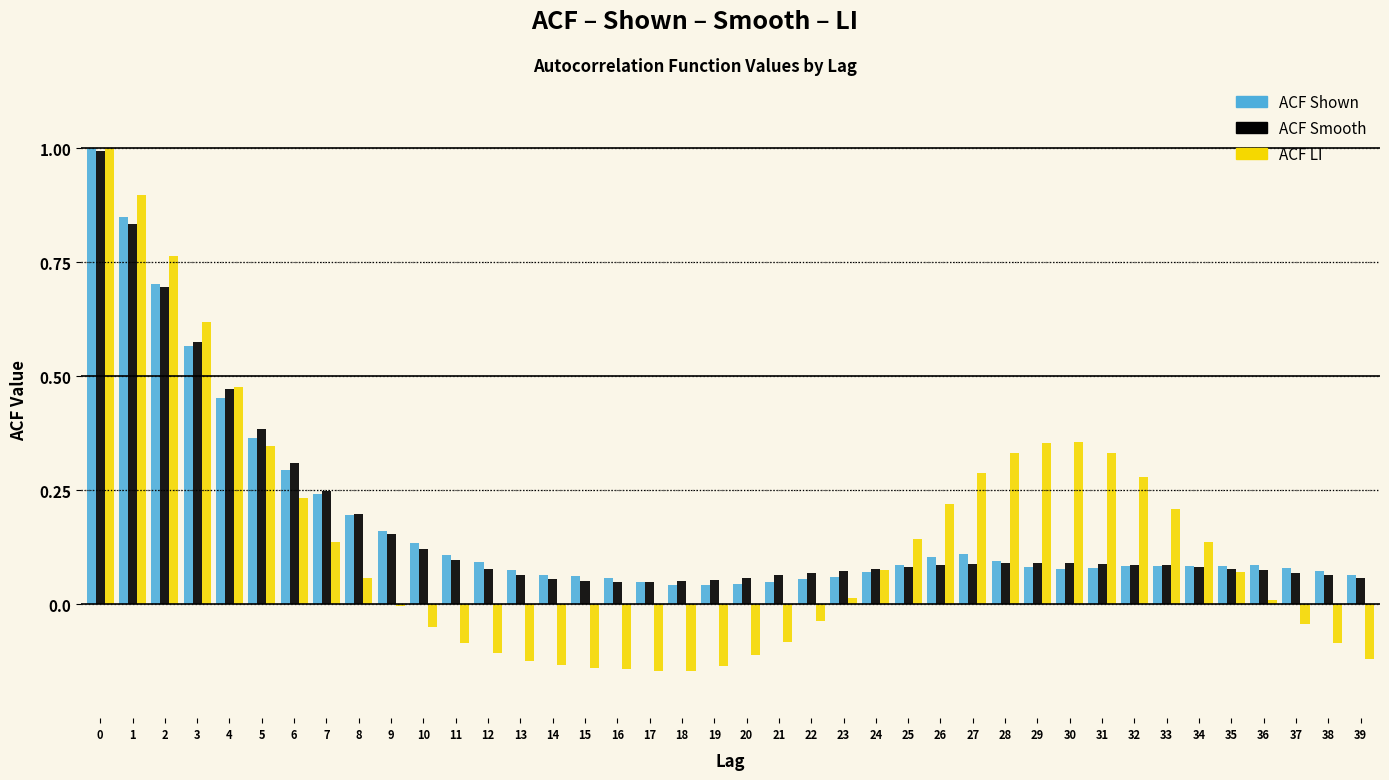

Between 2 and 6, which series saw the biggest shift?

ACF LI